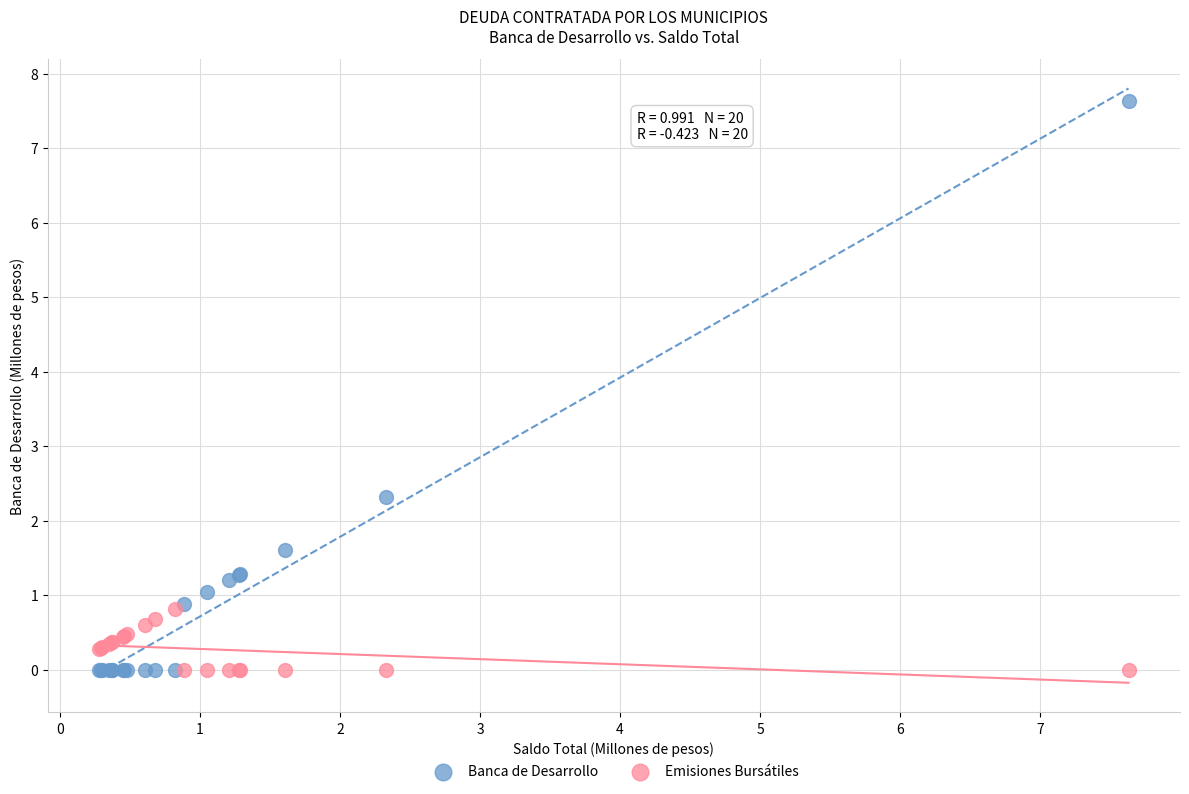

What are all the series names shown in the legend?

Banca de Desarrollo, Emisiones Bursátiles